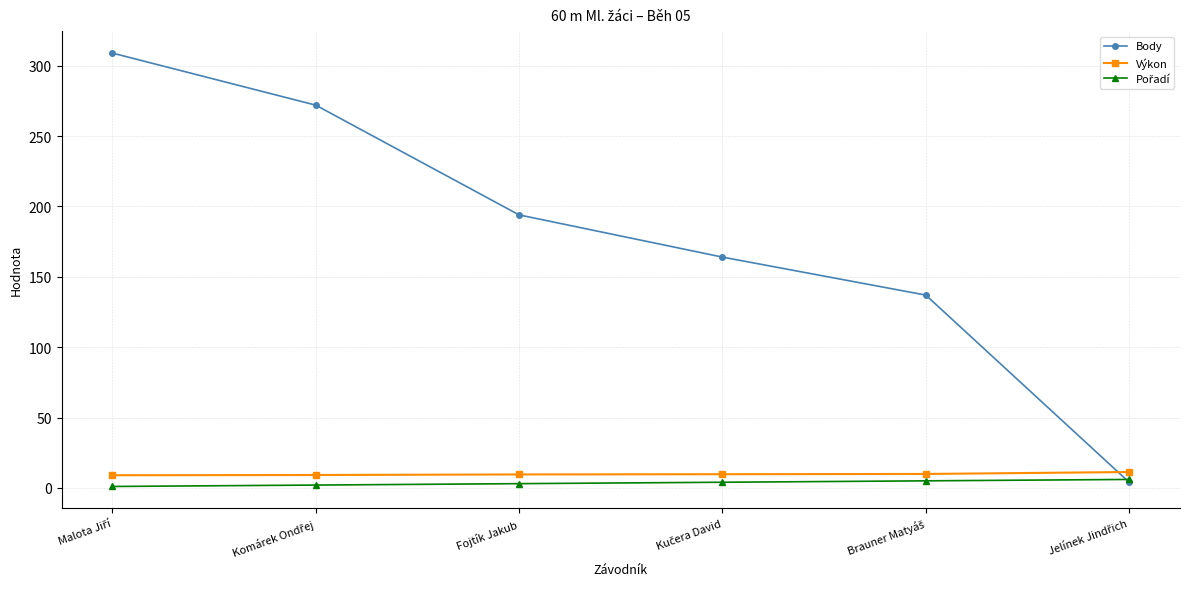

What is the label of the 3rd point from the left?

Fojtík Jakub